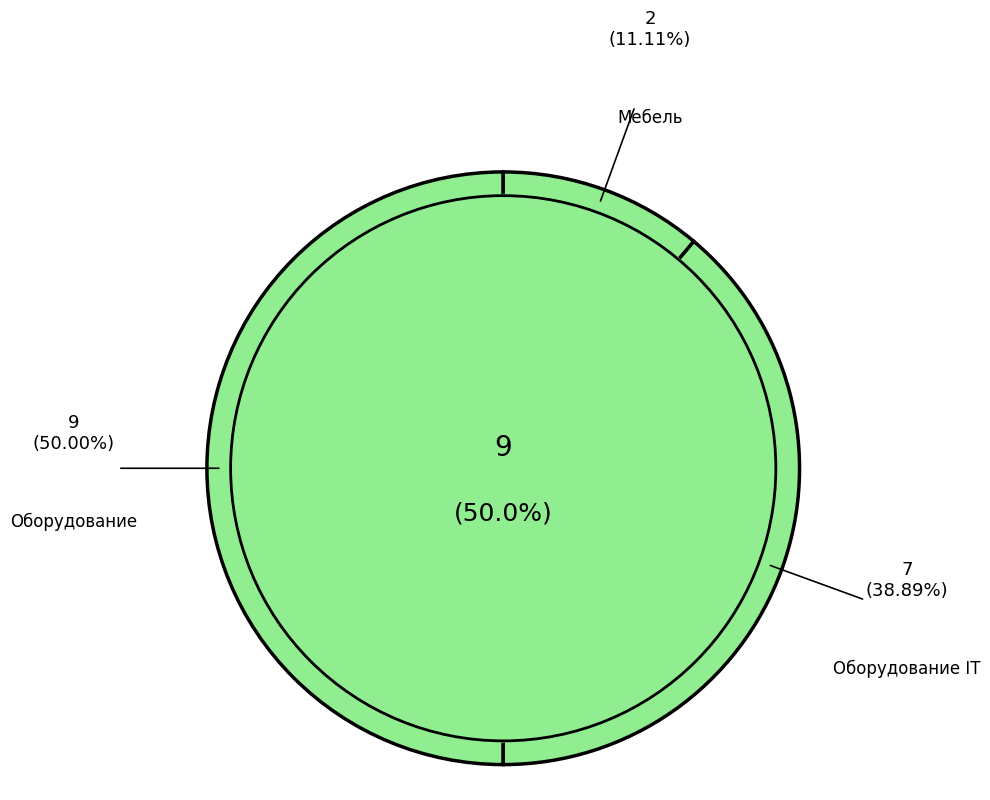

Rank the categories by value from highest to lowest.

Оборудование, Оборудование IT, Мебель